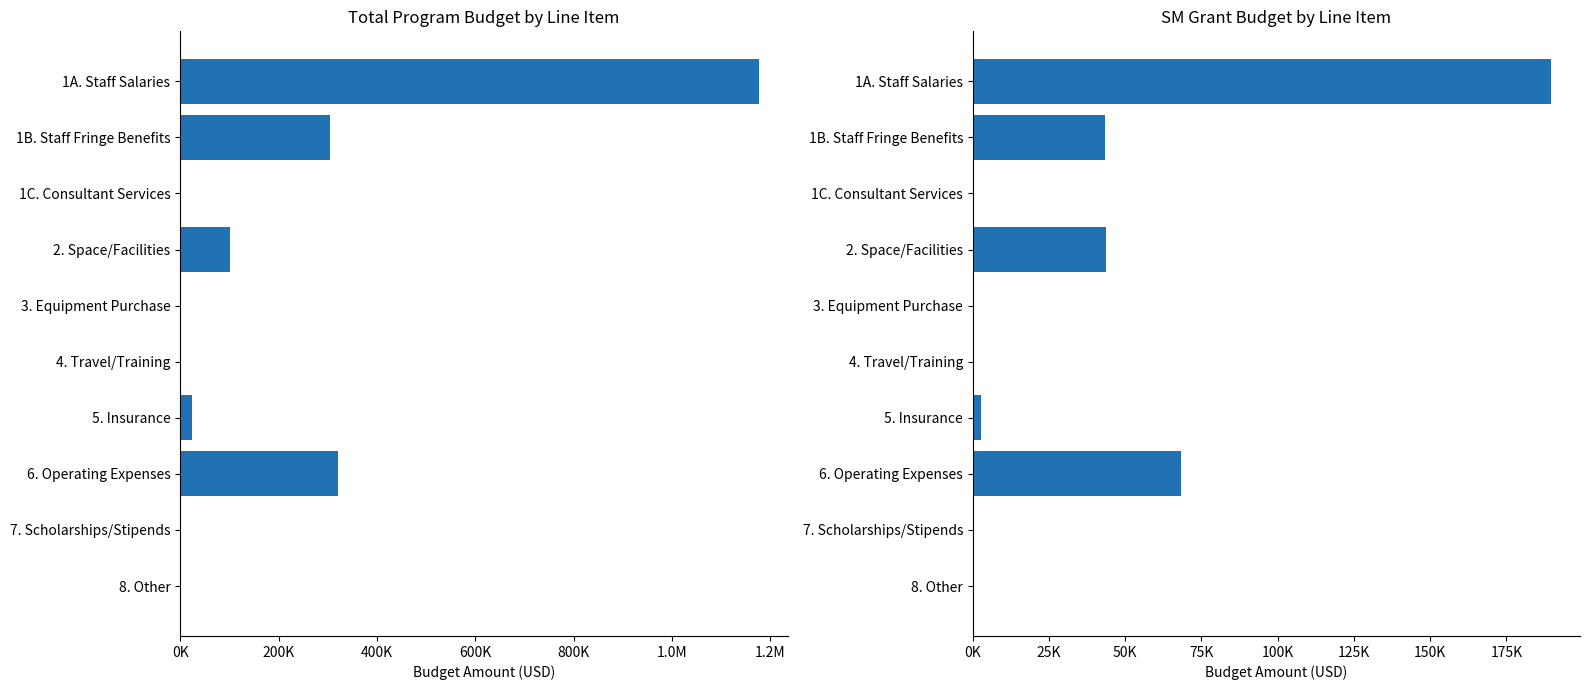

What is the difference between the highest and lowest values at 4. Travel/Training?

2518.3